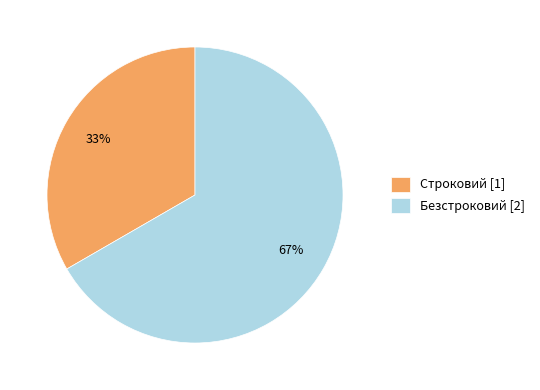

How many slices are in this pie chart?

2